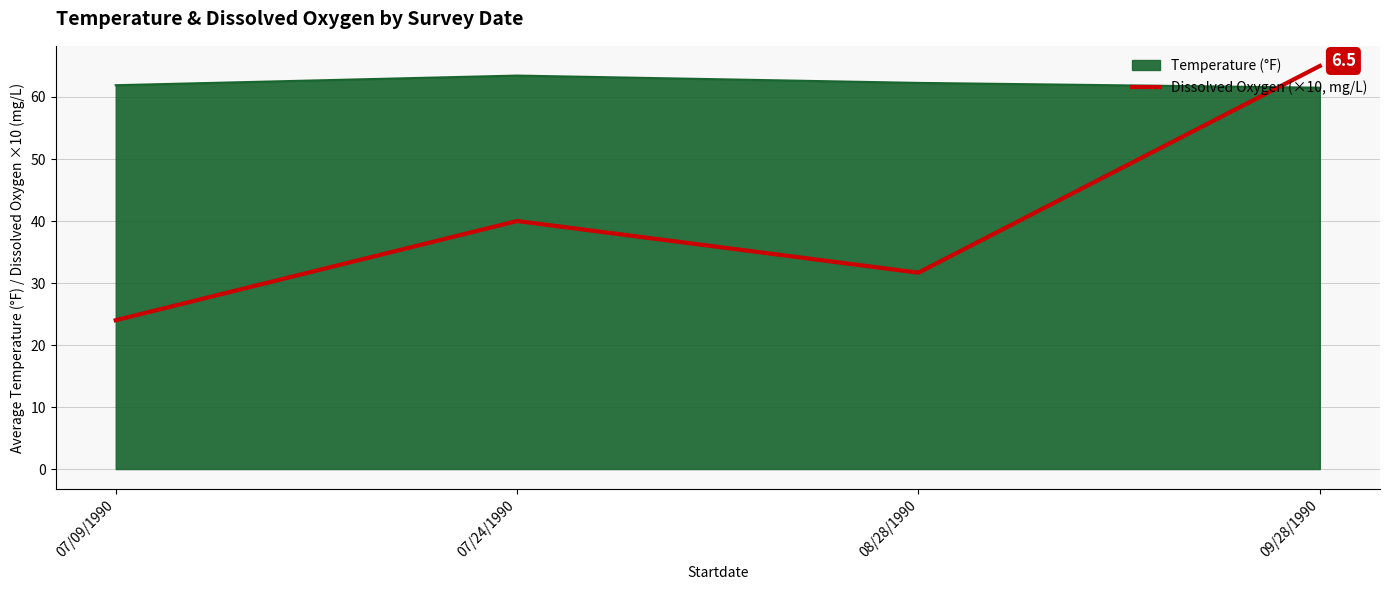

True or false: Temperature (°F) has more than 1 points higher than both neighbors.

False